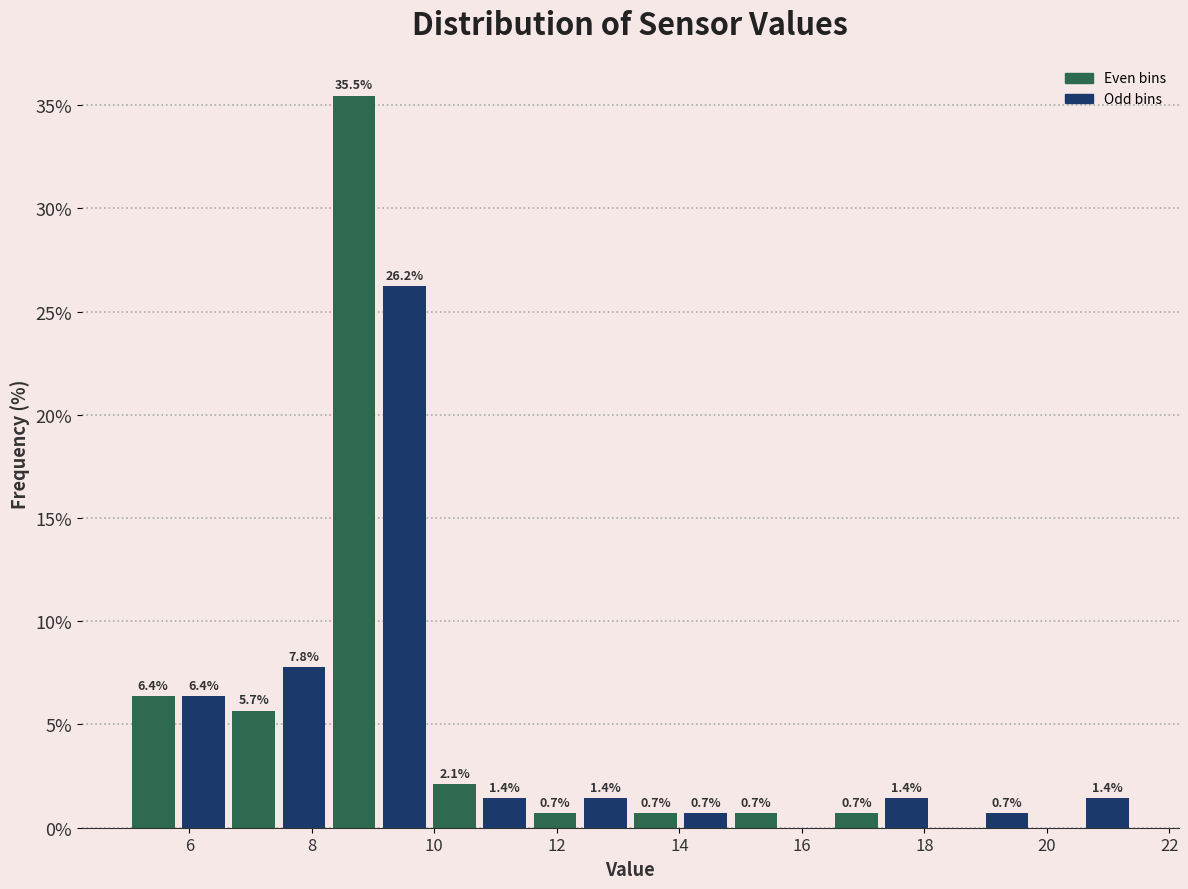

Which range on the x-axis has the tallest bar?

8.28 to 9.10